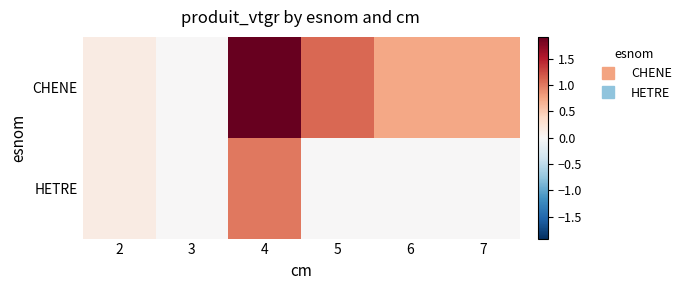

At which category does the chart reach its minimum across all series?

3